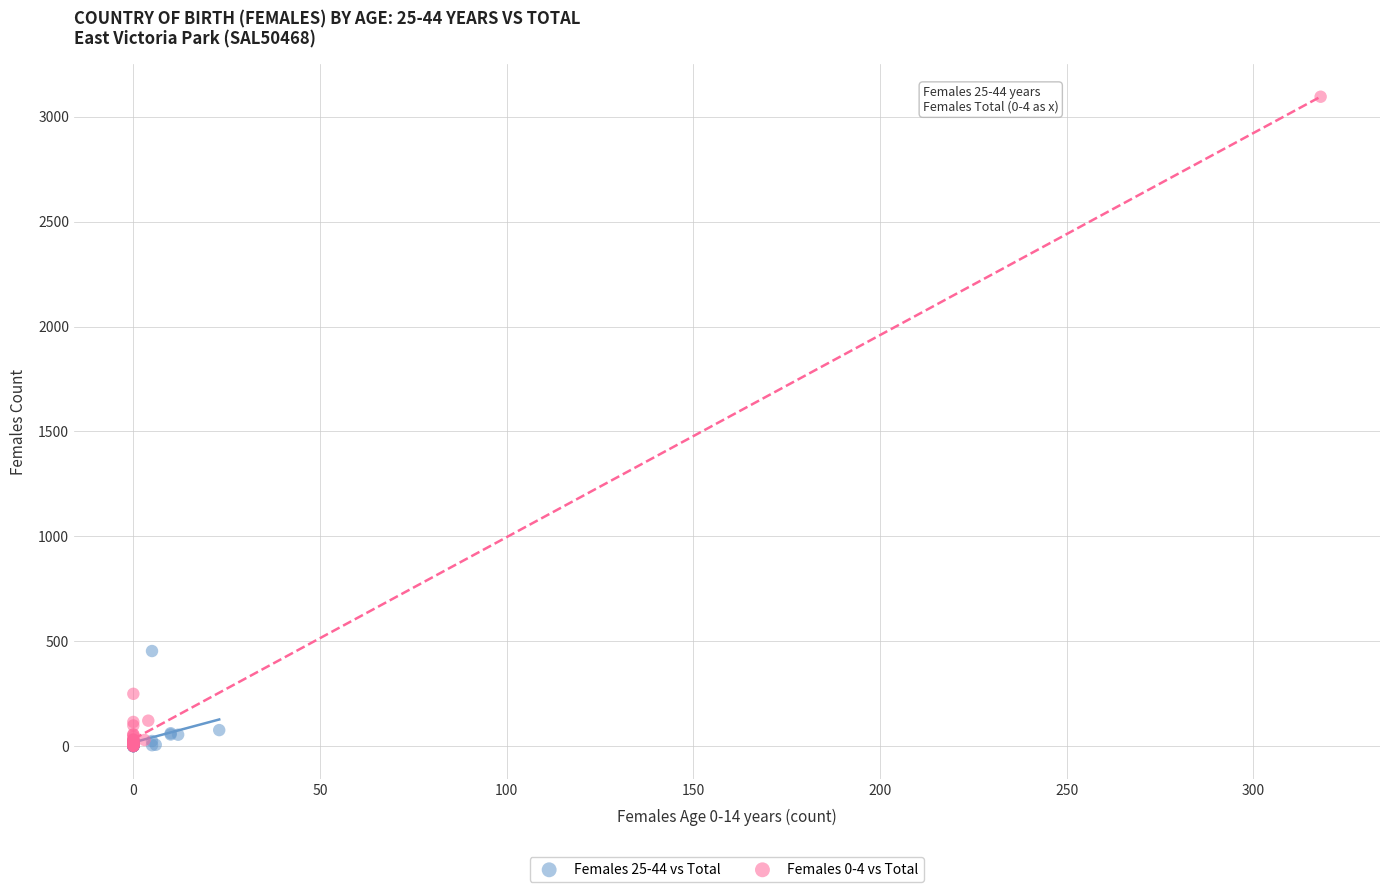

Which series reaches the maximum Y coordinate?

Females 0-4 vs Total